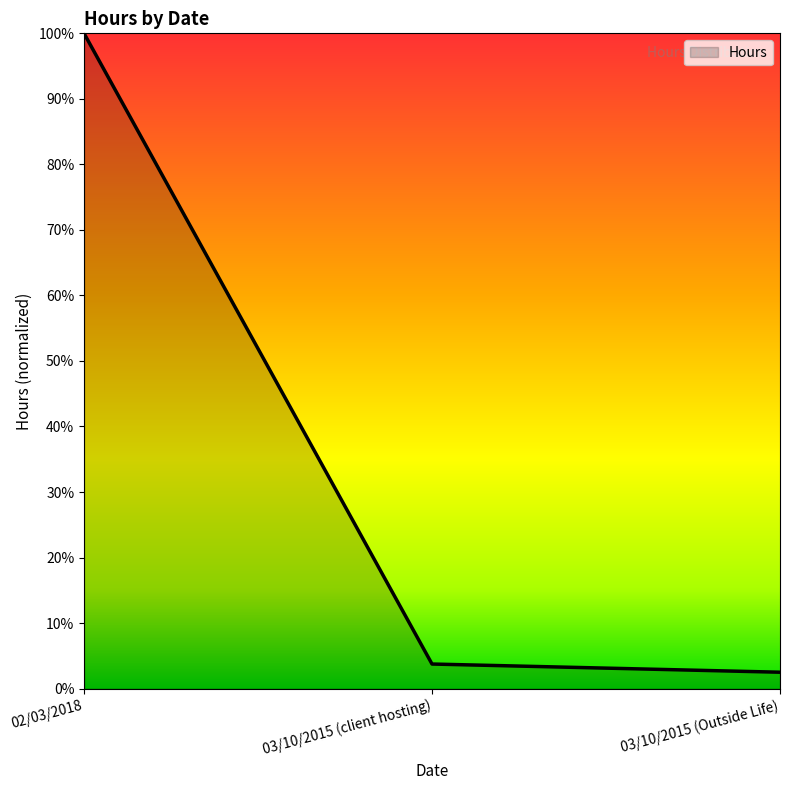

What is the change in value from 02/03/2018 to 03/10/2015 (Outside Life)?

-97.5